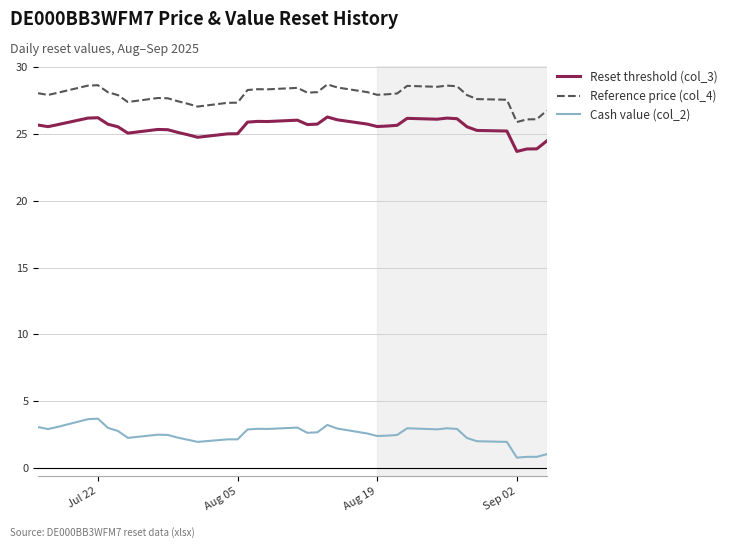

What is the minimum value shown in the chart?

0.8